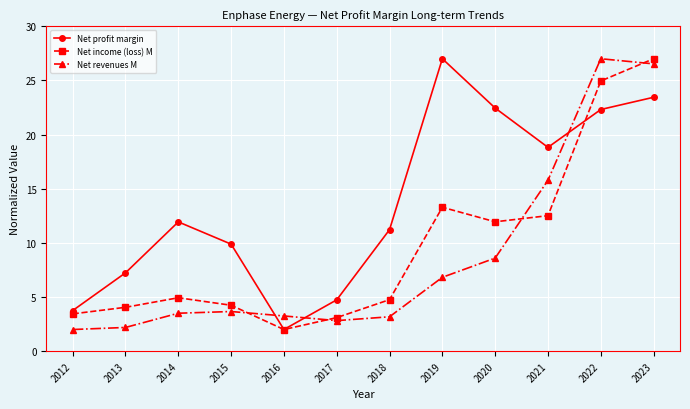

How many data points in Net profit margin are above 11?

7